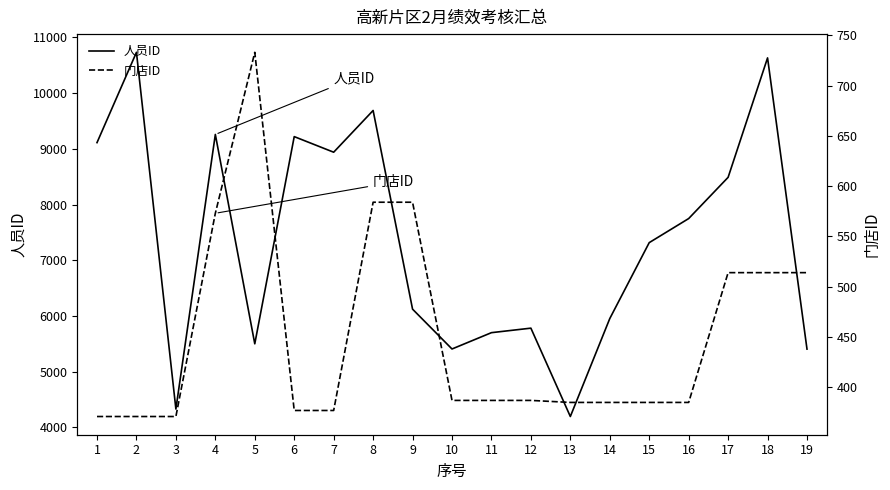

List the series in order of their overall mean, highest first.

人员ID, 门店ID